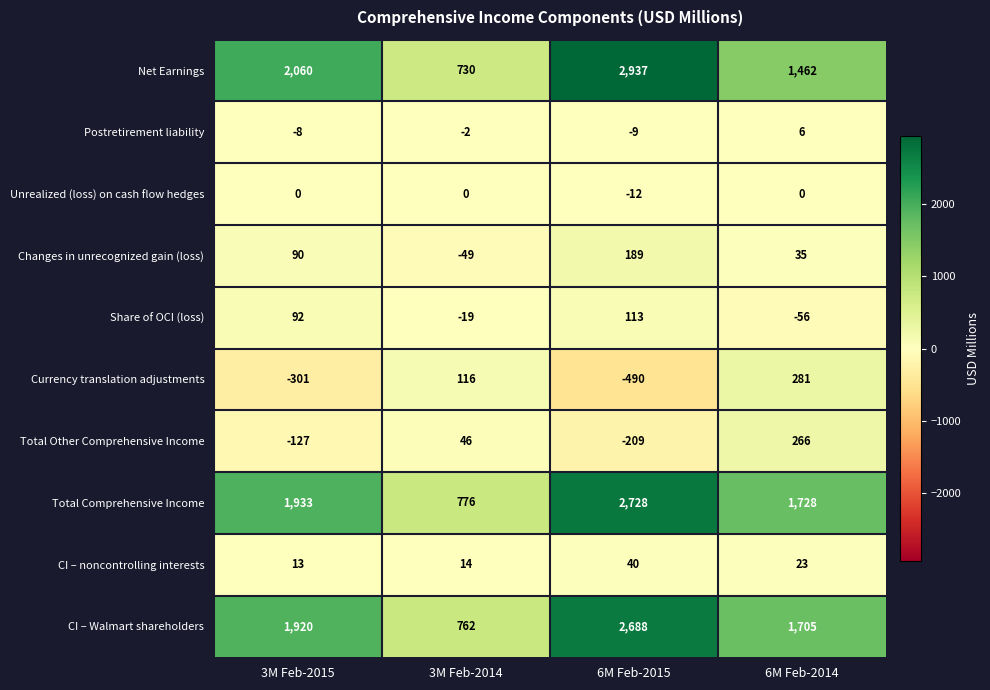

What is the minimum value shown in the chart?

-490